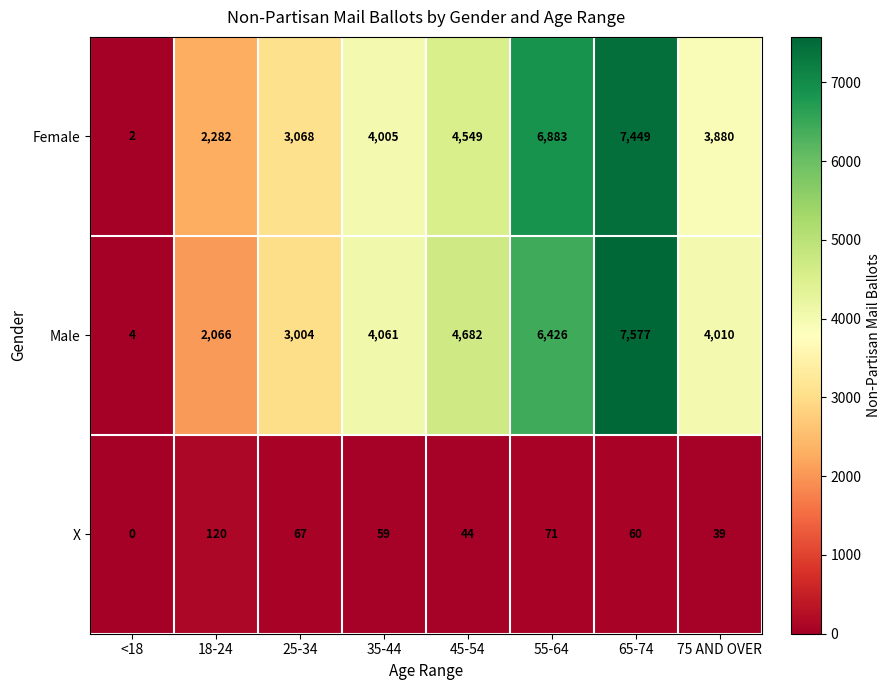

What is the sum of all Female values?

32118